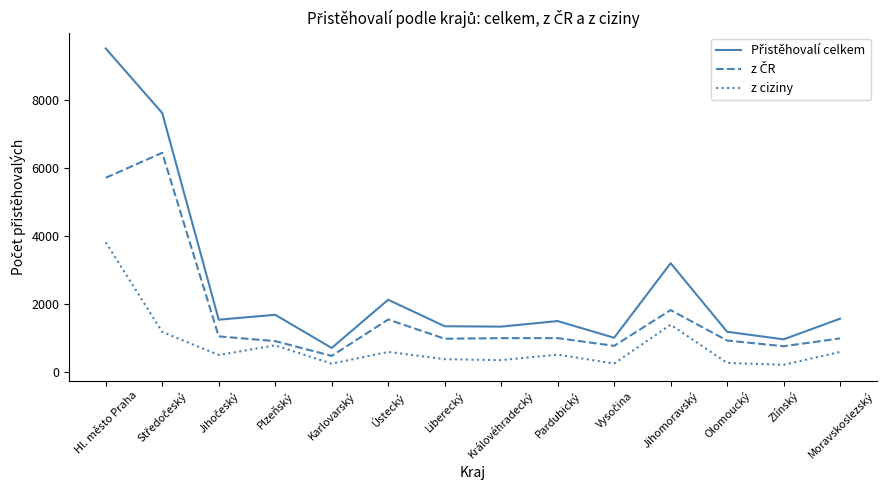

Does the chart display data point markers on the line(s)?

No